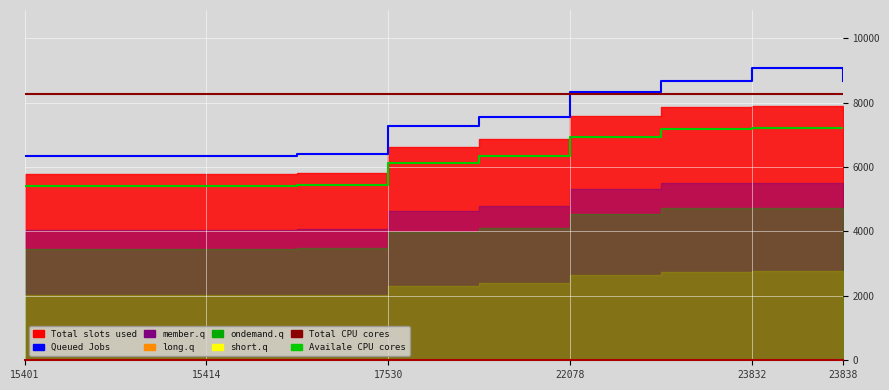

Reading right to left, list all the values displayed in this chart.

Queued Jobs: 8666.9	9060.8	8658.1	8332.5	7541.6	7272.1	6394.3	6352.5	6352.5	6352.5
Total CPU cores: 8273.0	8273.0	8273.0	8273.0	8273.0	8273.0	8273.0	8273.0	8273.0	8273.0
Availale CPU cores: 7197.1	7197.1	7190.3	6938.8	6327.6	6119.3	5441.1	5408.8	5408.8	5408.8